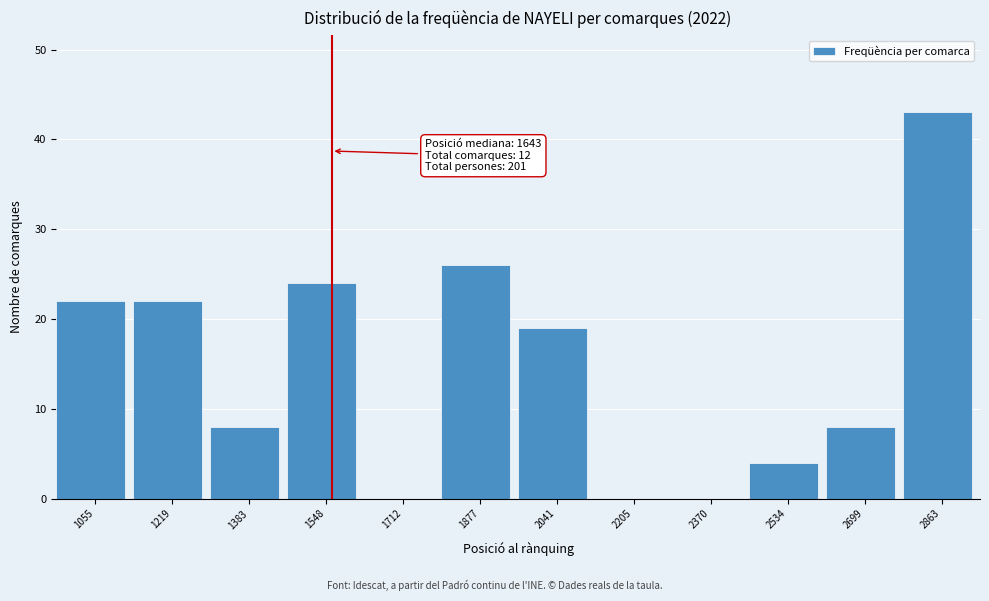

Reading right to left, list all the values displayed in this chart.

2863=43	2699=8	2534=4	2370=0	2205=0	2041=19	1877=26	1712=0	1548=24	1383=8	1219=22	1055=22